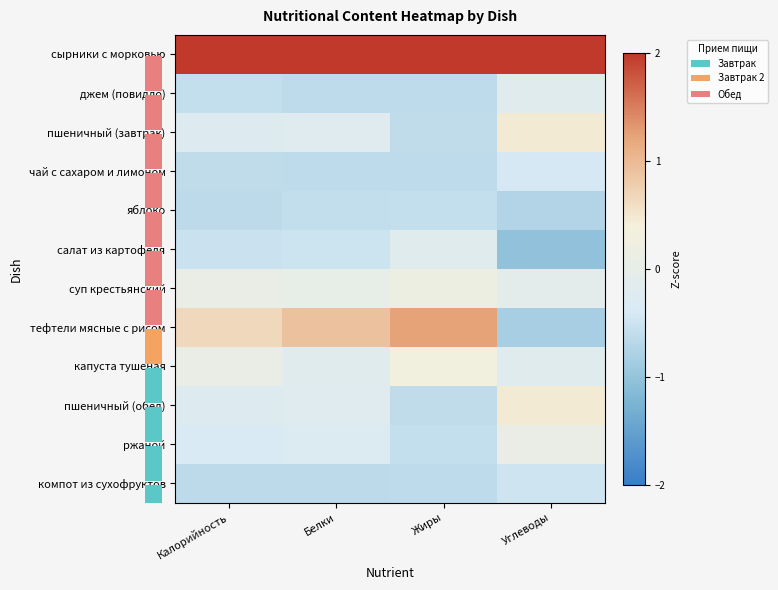

What is the minimum value shown in the chart?

-1.0